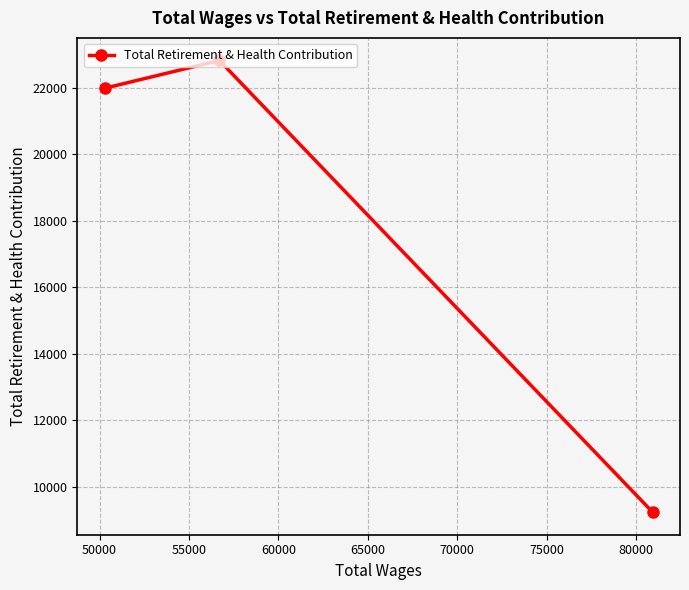

What is the greatest value displayed?

22822